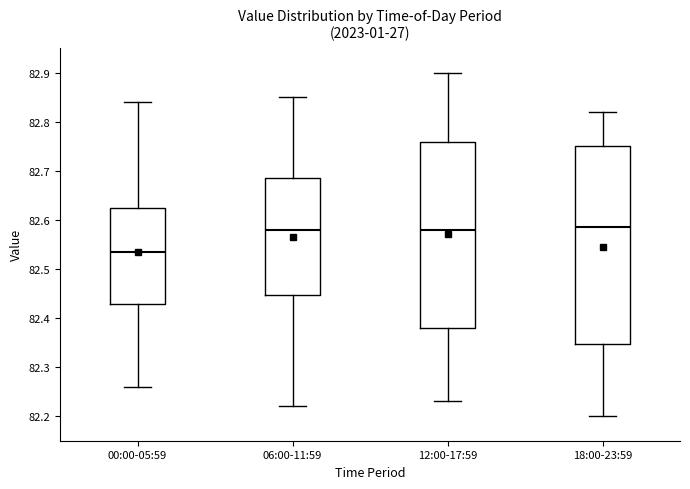

Where is the lower edge of the box for 12:00-17:59 on the y-axis? The values are not printed on the chart, so give them approximately, as read against the axis.

82.38